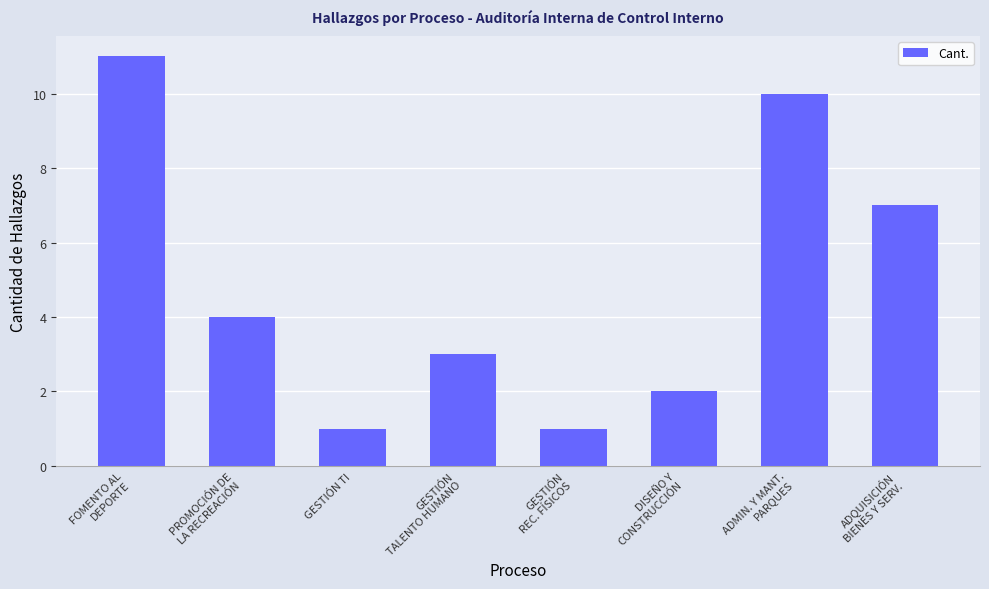

The value at ADMIN. Y MANT.
PARQUES is 3. True or false?

False